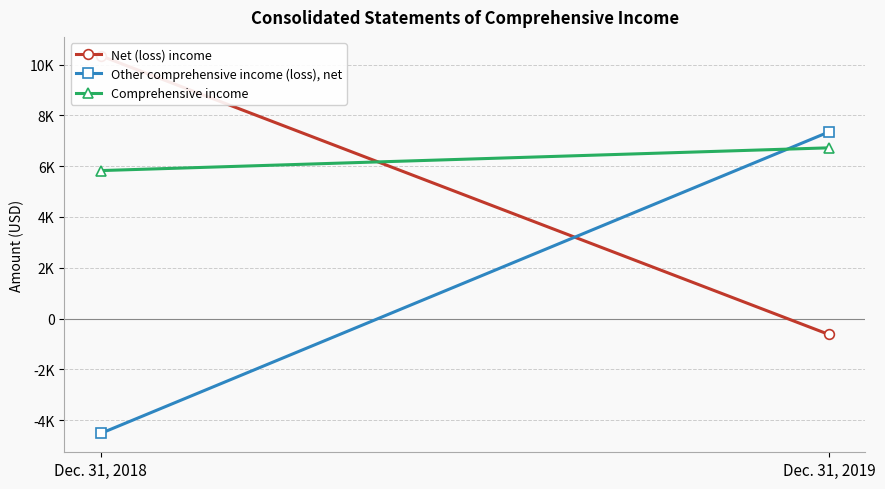

Reading left to right, list all the values displayed in this chart.

Net (loss) income: 10347	-625
Other comprehensive income (loss), net: -4520	7348
Comprehensive income: 5827	6723